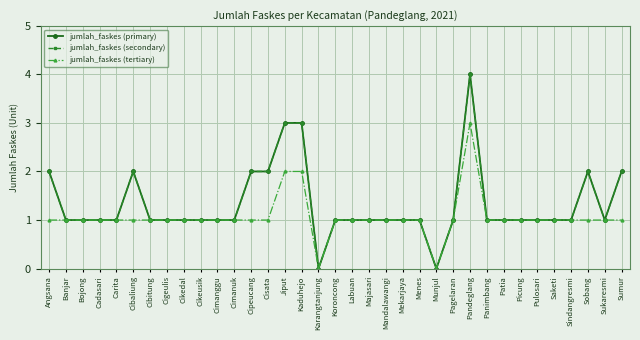

True or false: jumlah_faskes (secondary) and jumlah_faskes (primary) intersect in this chart.

False